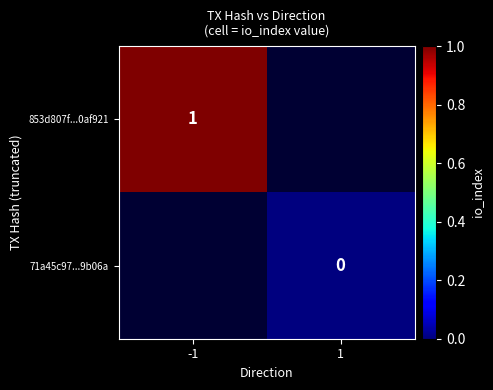

Is it true that 853d807f...0af921 equals 0 at -1?

False